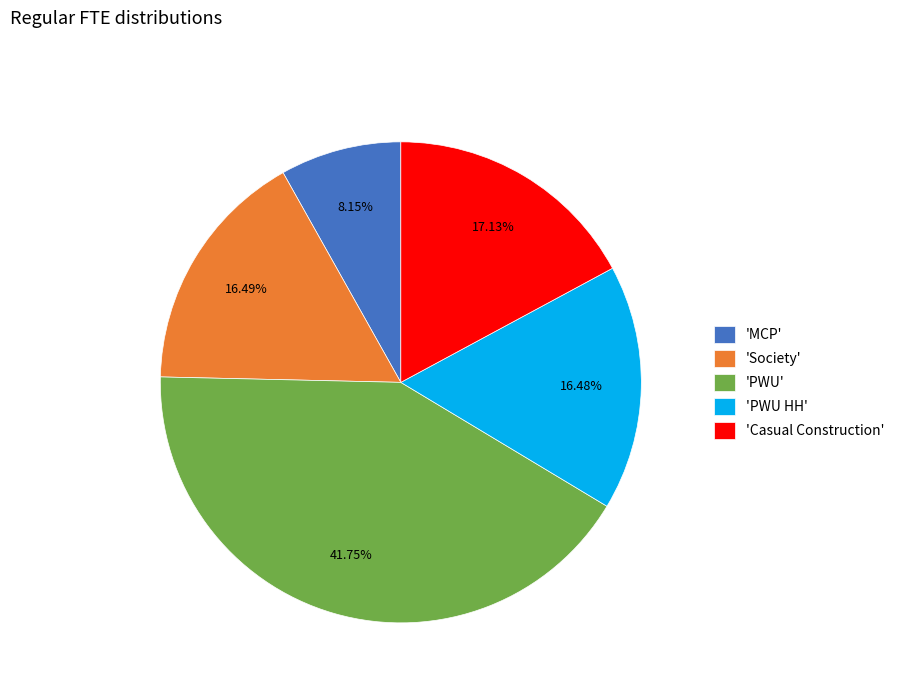

How many slices are in this pie chart?

5